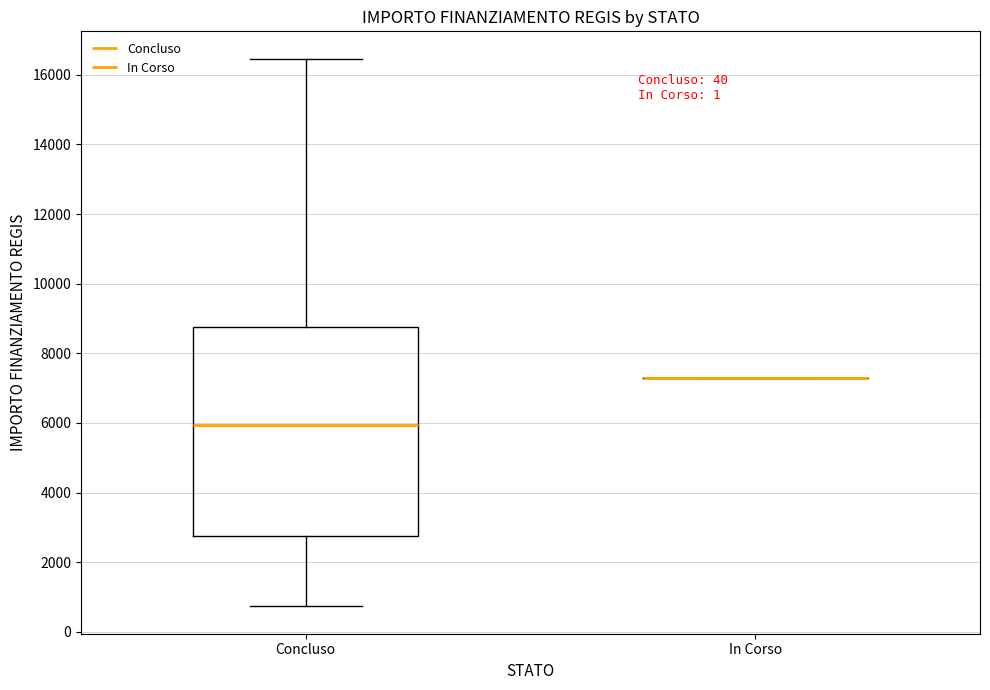

Comparing the boxes themselves (not the whiskers), which one is the tallest?

Concluso